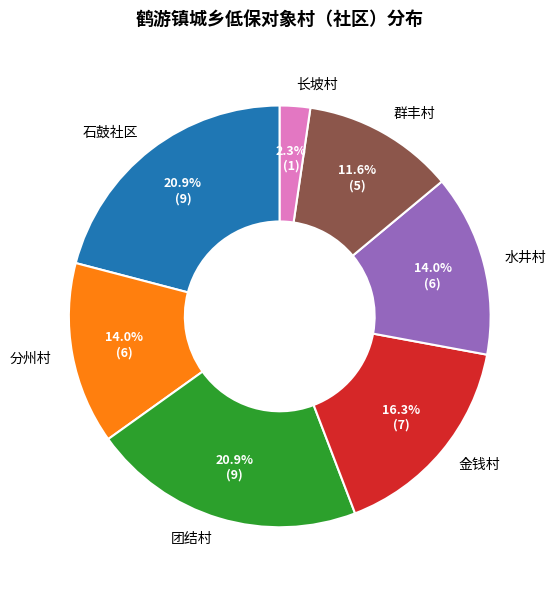

True or false: 团结村 accounts for 21% of the total.

True